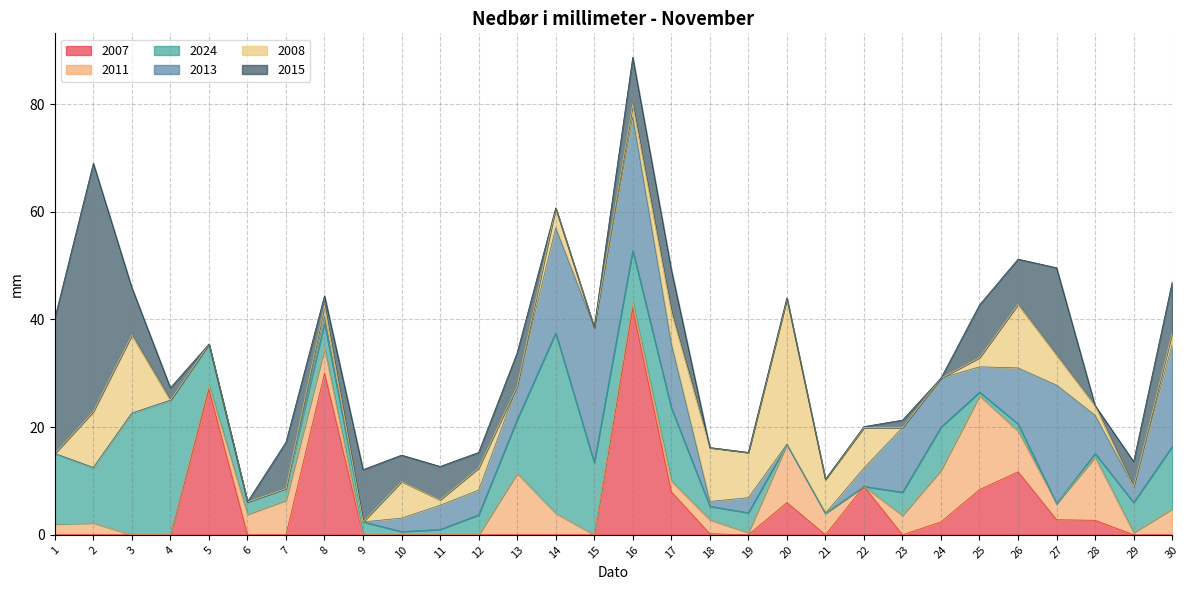

True or false: 2011 and 2008 cross at least once.

True